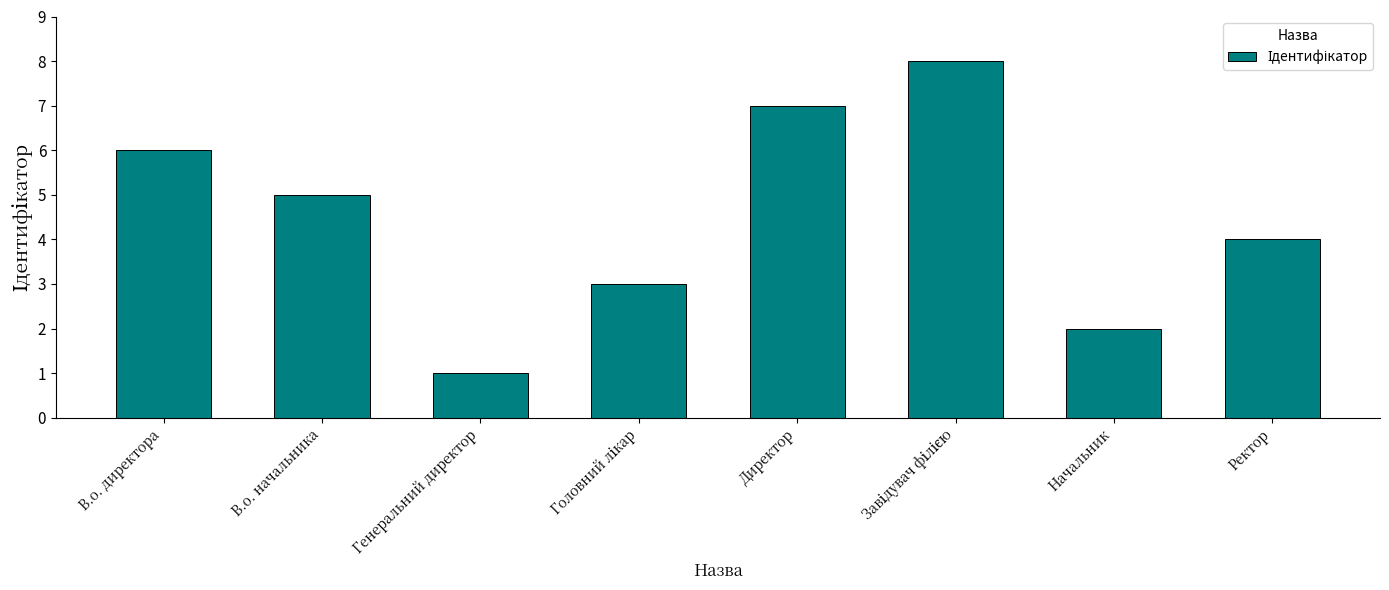

What is the difference between the values at Директор and Ректор?

3